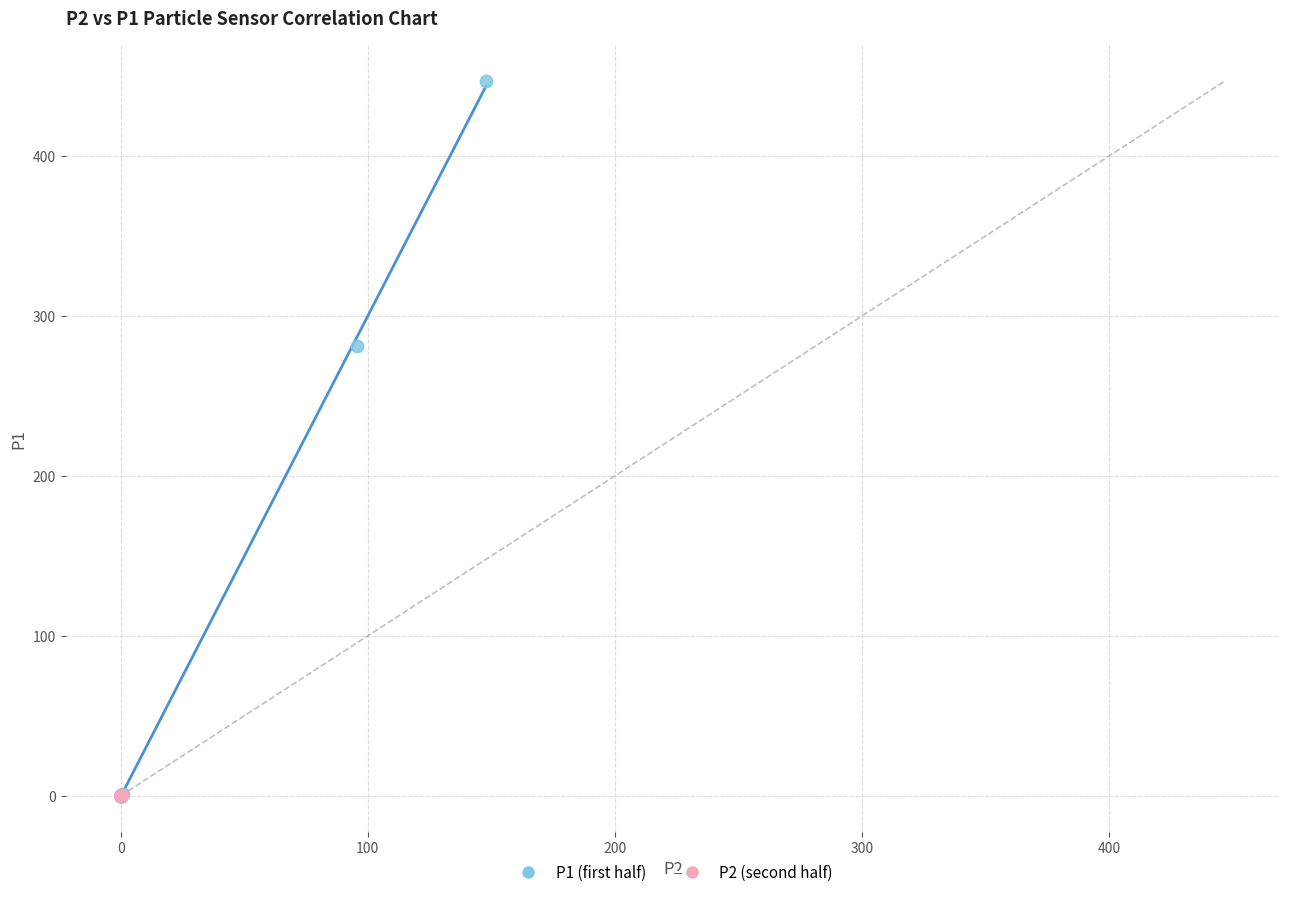

Which series contains the highest Y value?

P1 (first half)